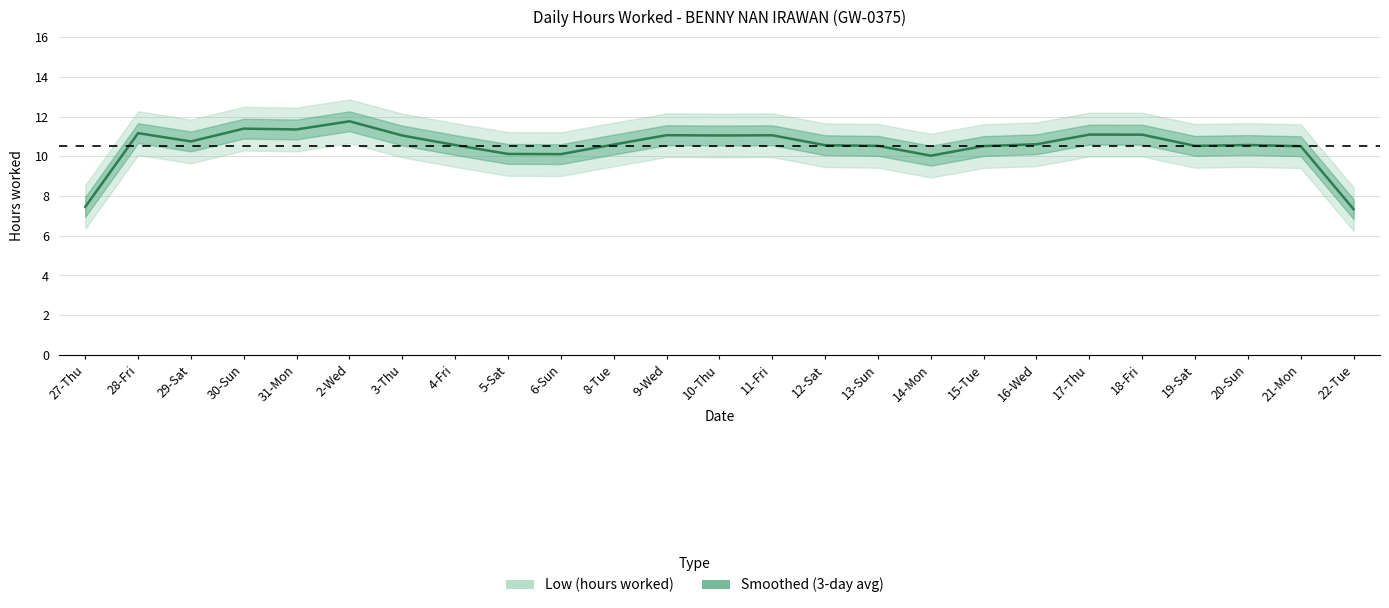

Is this an area chart (filled region under the line)?

No